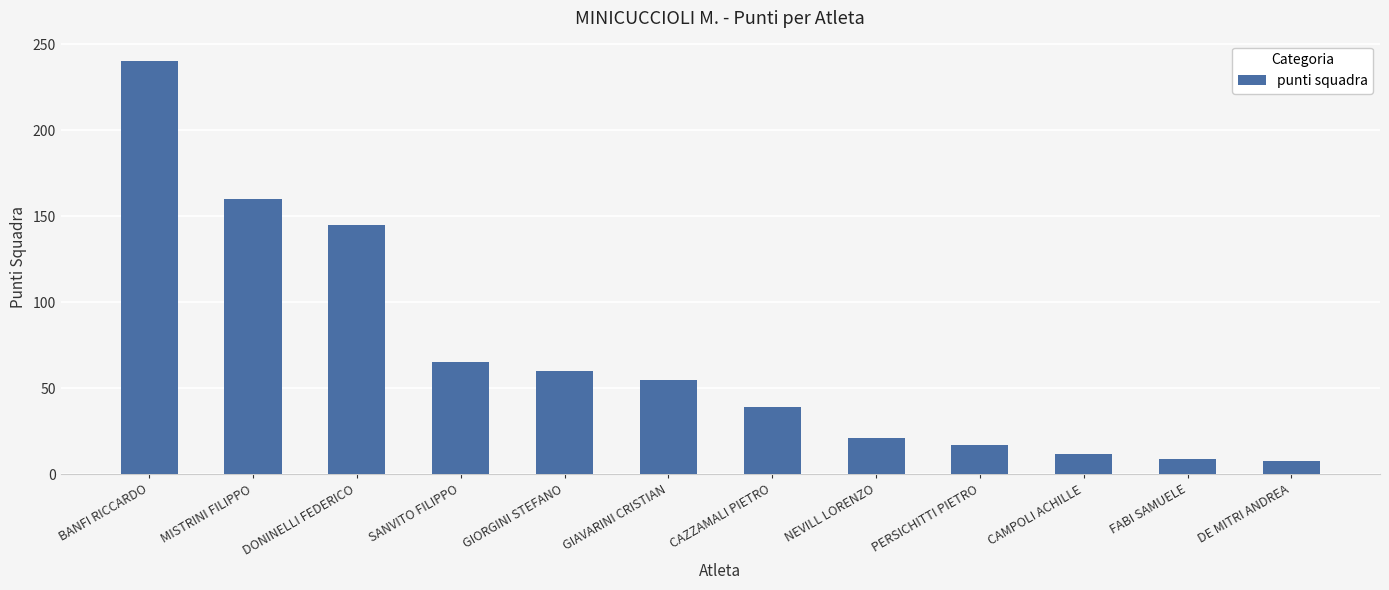

What is the sum of all values?

831